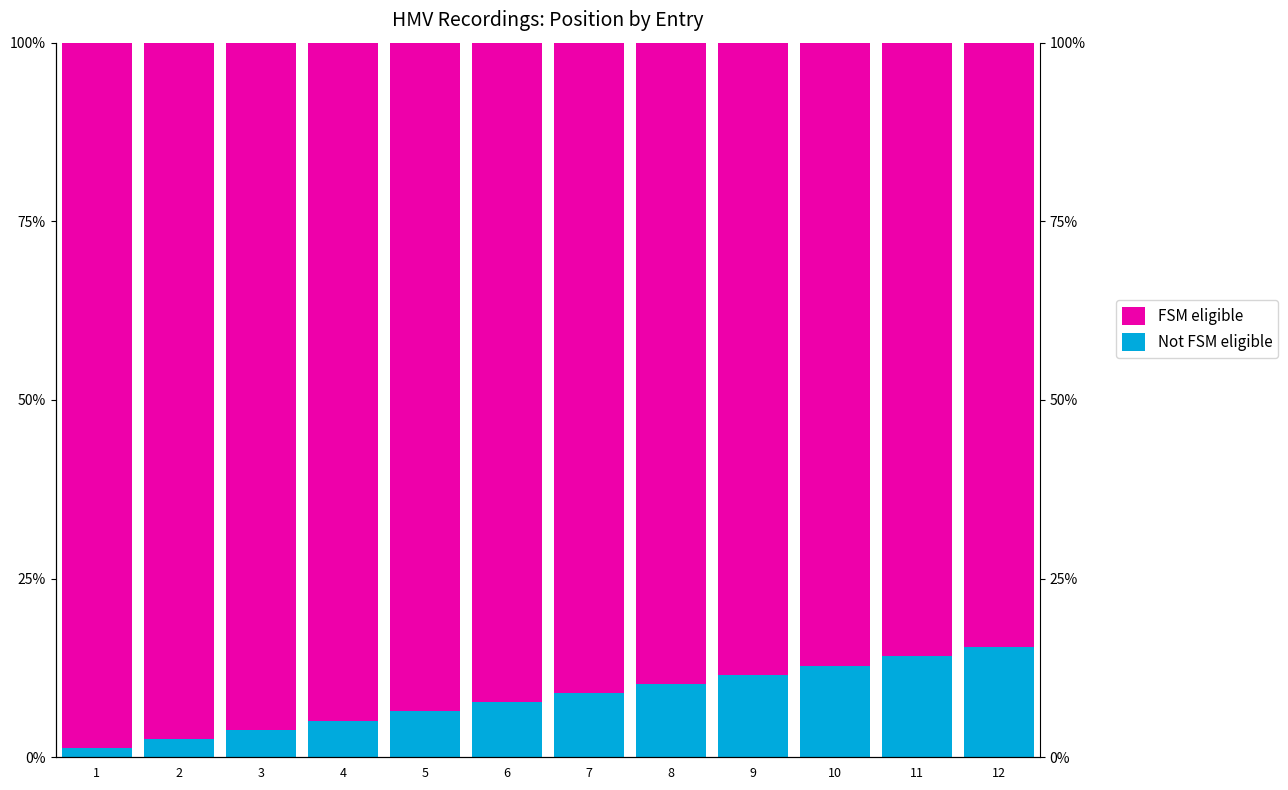

Reading left to right, what are all the values shown in this chart?

Not FSM eligible: 1.3	2.6	3.8	5.1	6.4	7.7	9.0	10.3	11.5	12.8	14.1	15.4
FSM eligible: 98.7	97.4	96.2	94.9	93.6	92.3	91.0	89.7	88.5	87.2	85.9	84.6